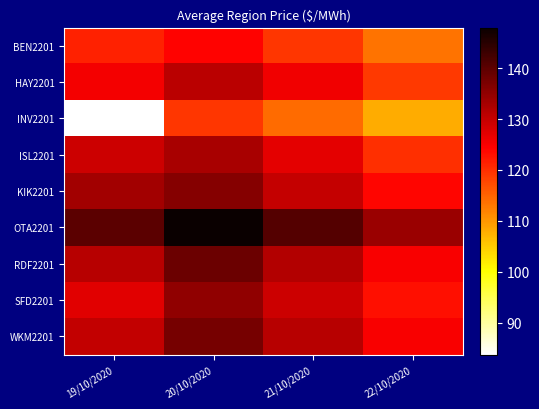

Which series has the largest range (max minus min)?

INV2201